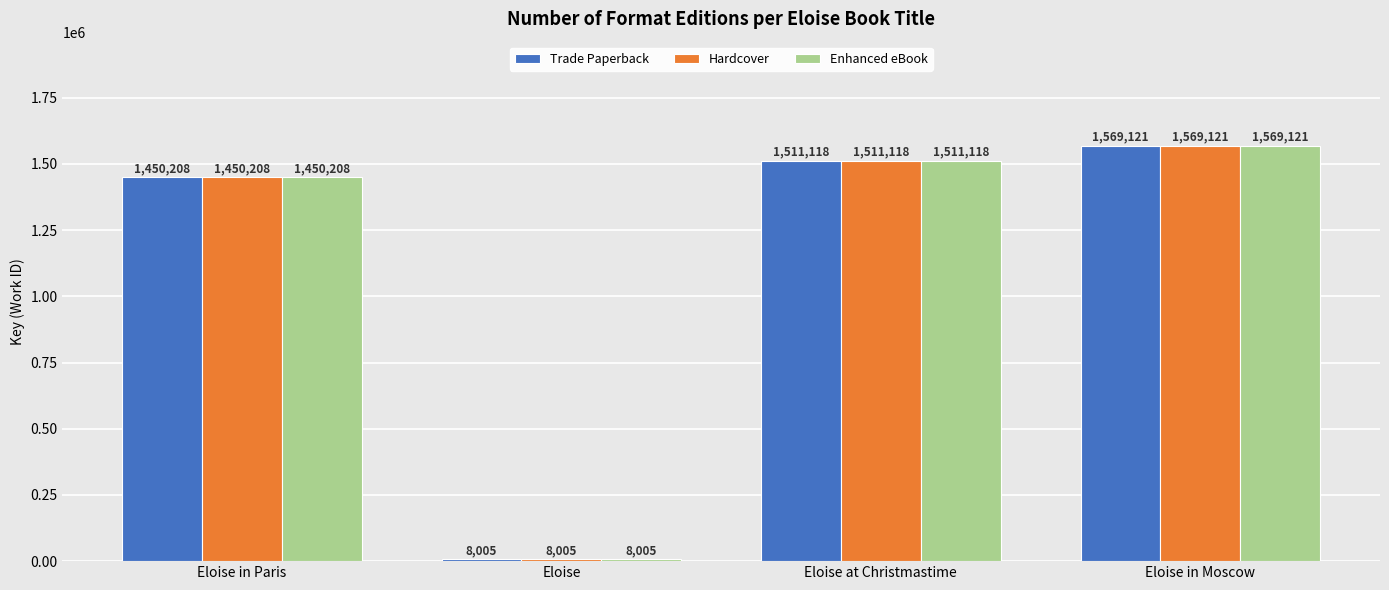

List the labels in order of Enhanced eBook value, smallest first.

Eloise, Eloise in Paris, Eloise at Christmastime, Eloise in Moscow